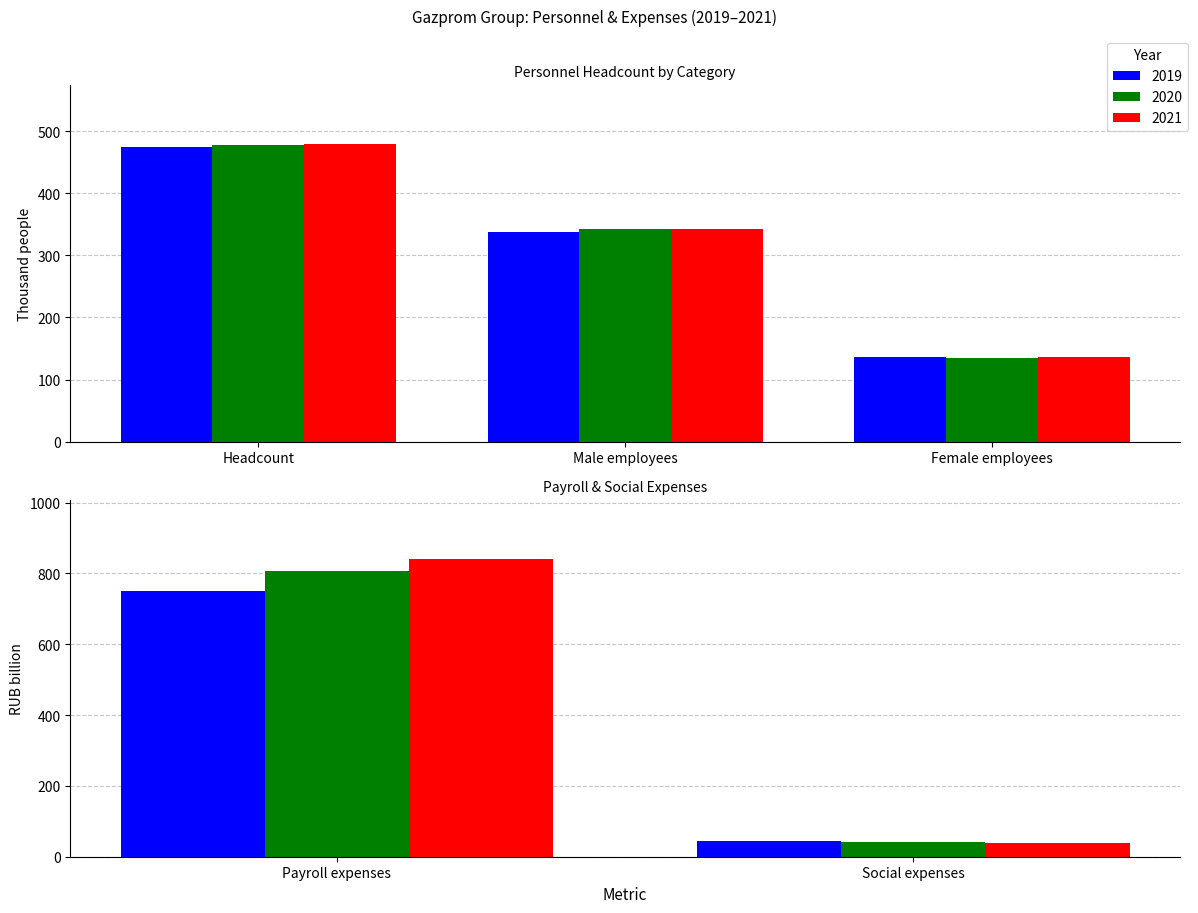

What is the sum of all 2019 values?

1742.4